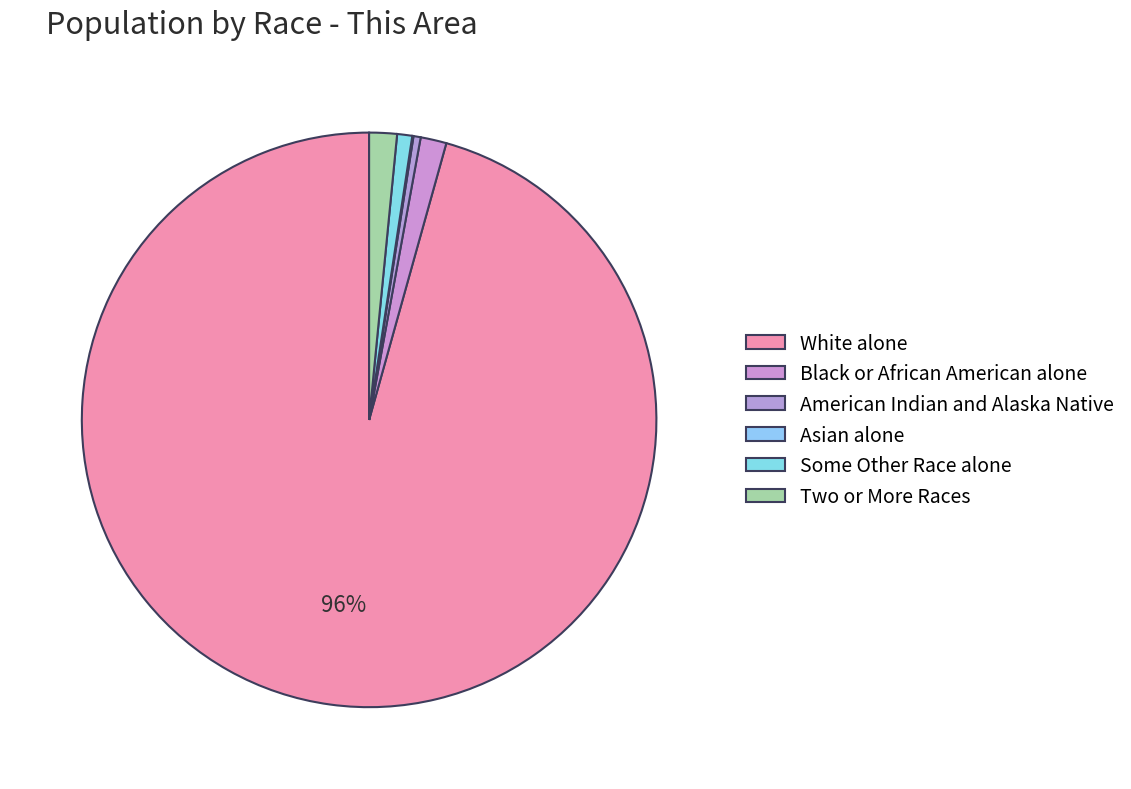

What percentage do White alone and American Indian and Alaska Native together represent?

96.1%